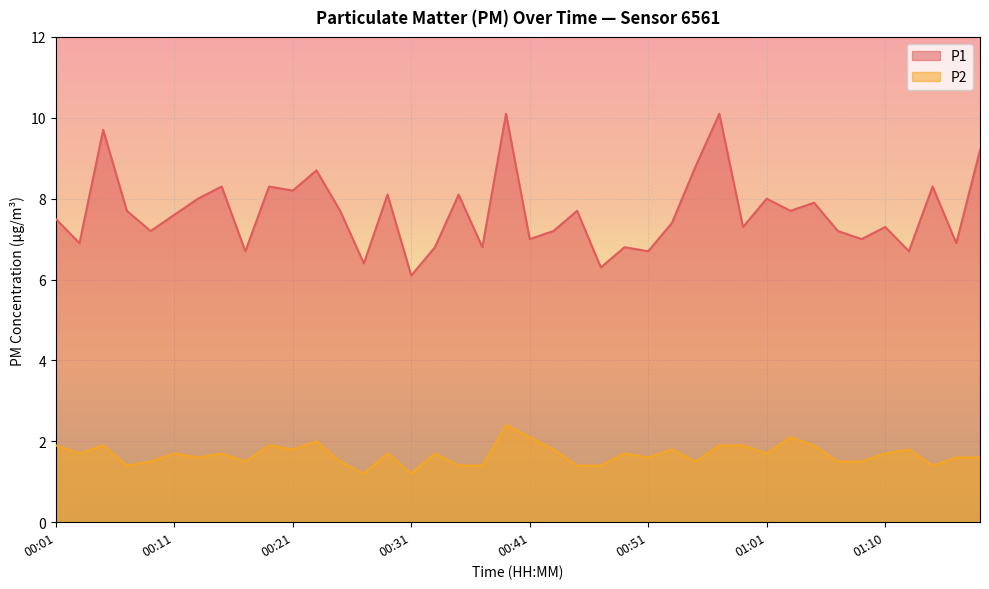

At which label does P1 first exceed 7?

00:01